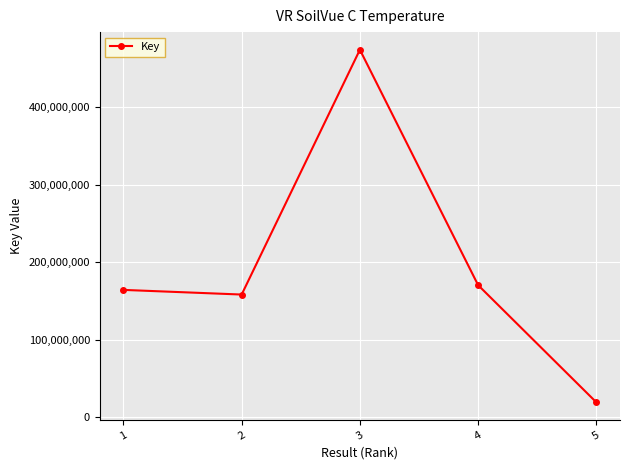

Rank the categories by value from highest to lowest.

3, 4, 1, 2, 5